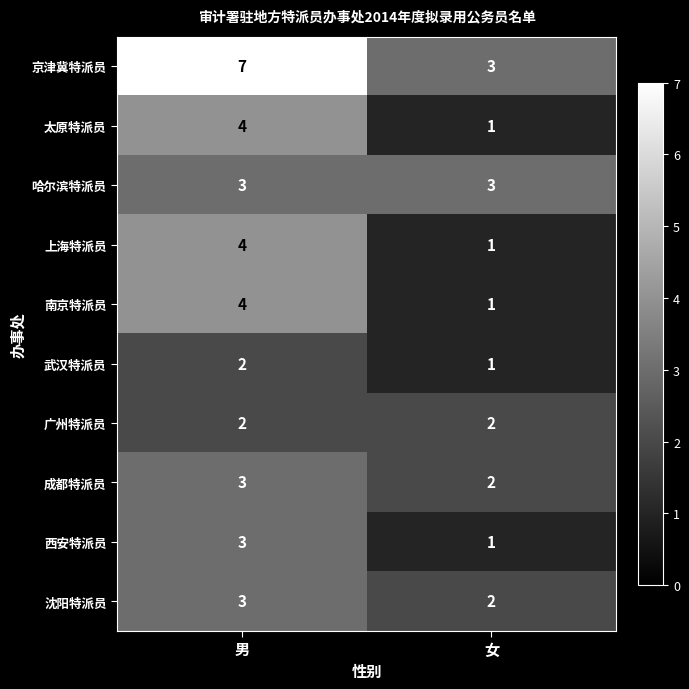

The value of 太原特派员 at 男 is 4. True or false?

True